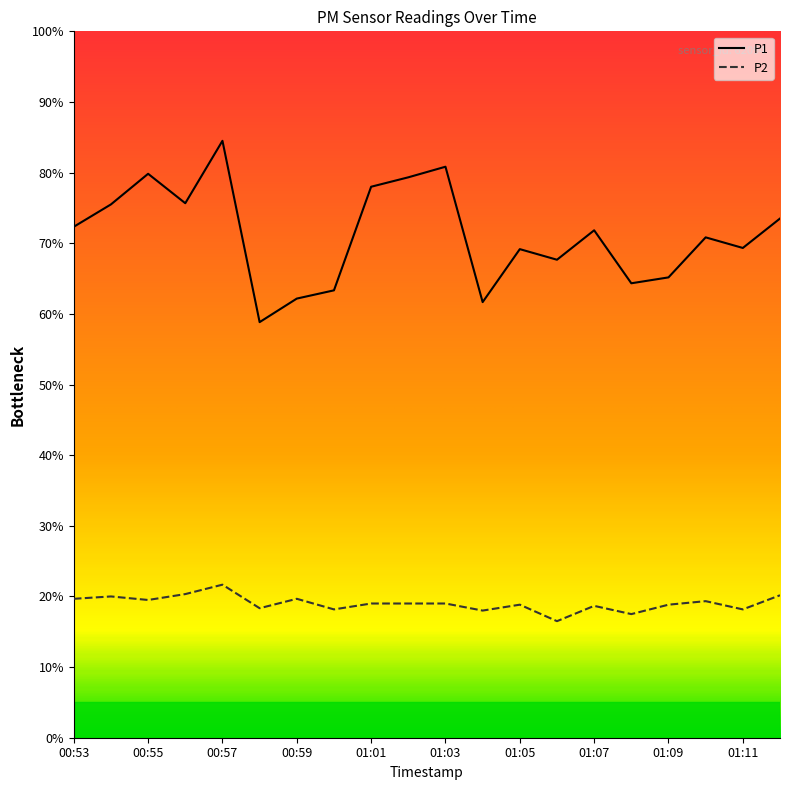

What is the sum of all P2 values?

380.3